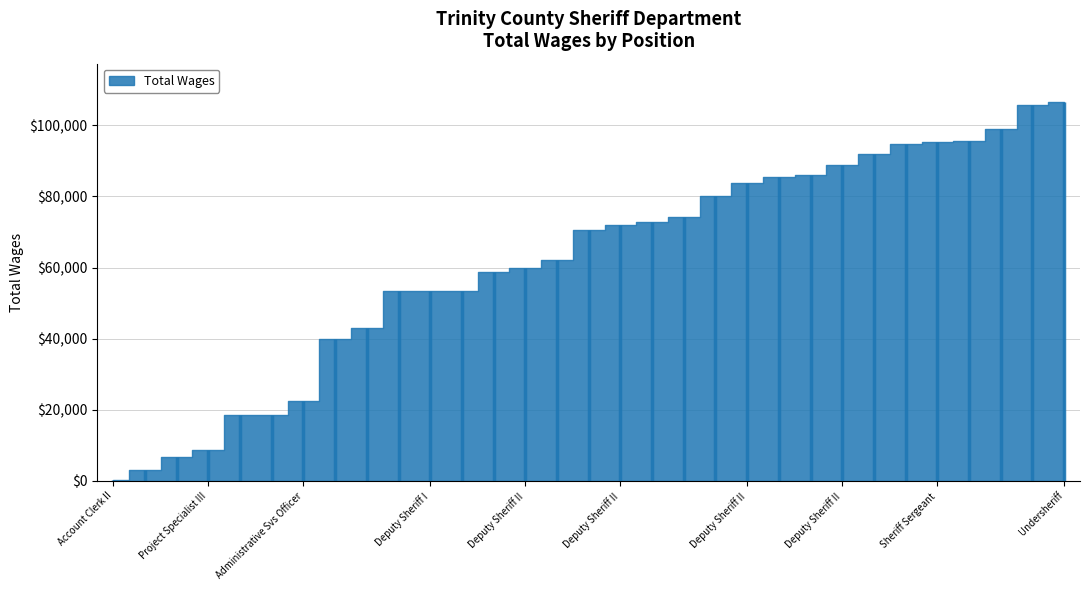

What is the greatest value displayed?

106644